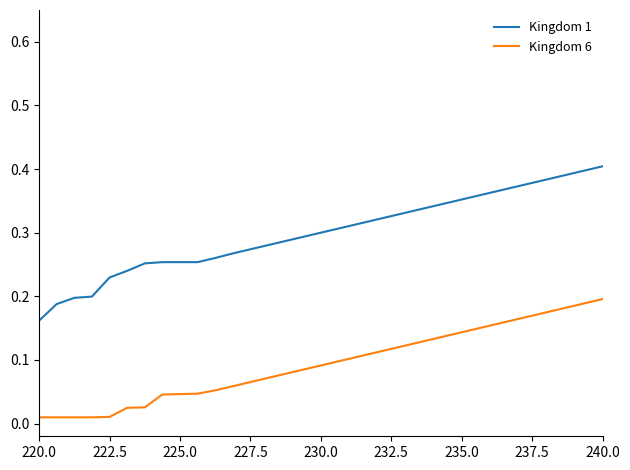

Which series has the largest range (max minus min)?

Kingdom 1